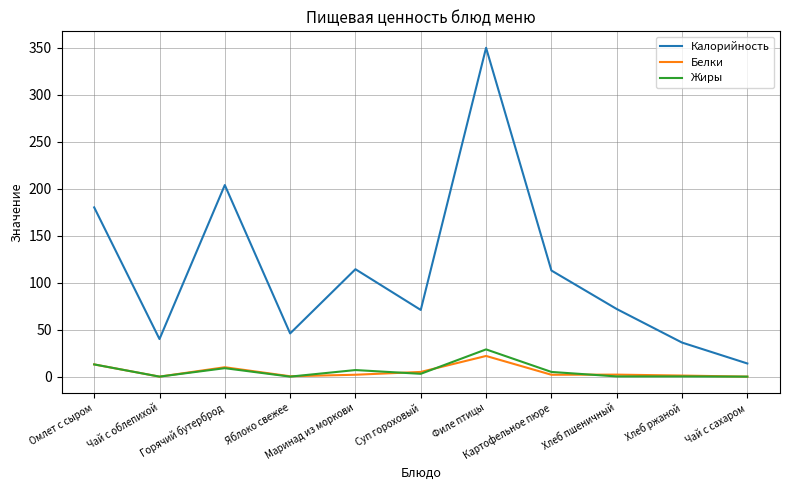

The Жиры series shows 5.0 at Картофельное пюре. True or false?

True